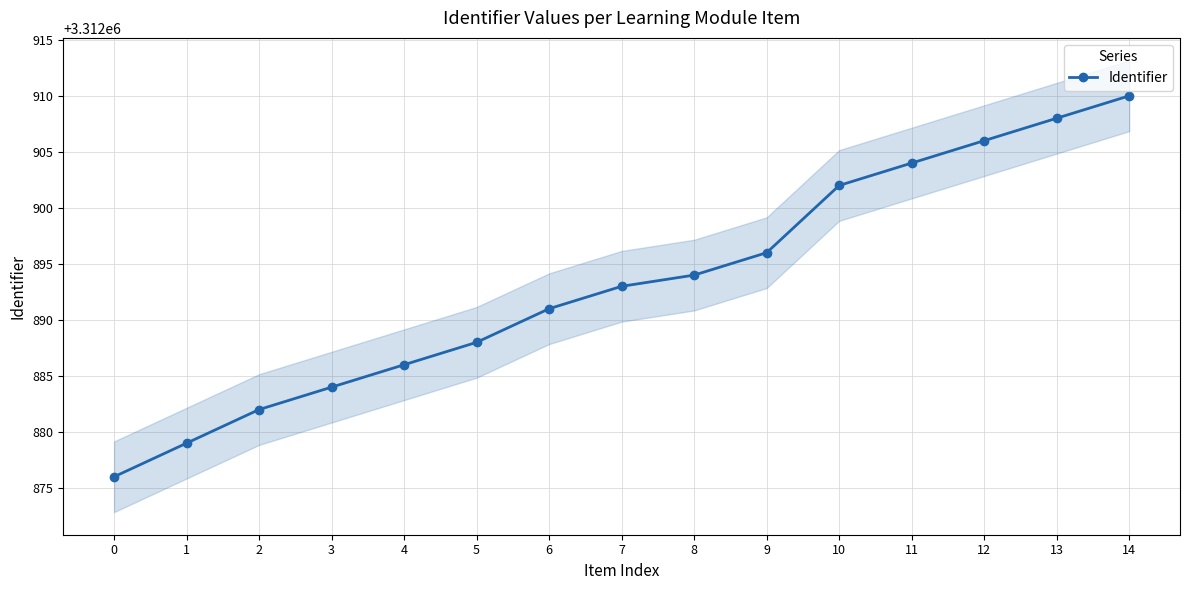

How many lines are shown in the chart?

1